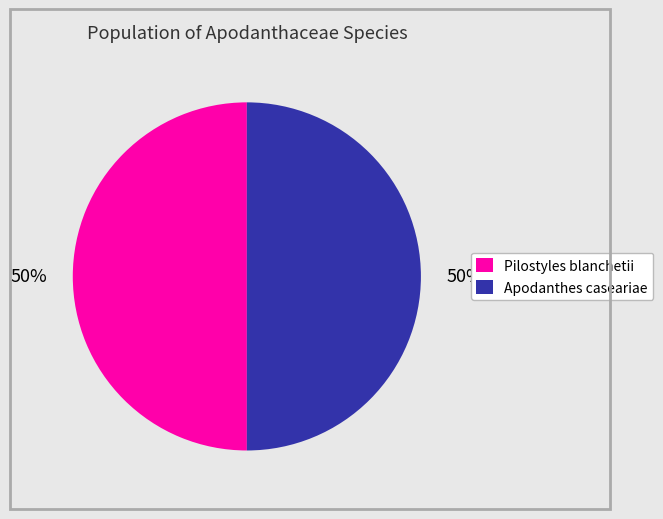

True or false: Apodanthes caseariae accounts for 58% of the total.

False